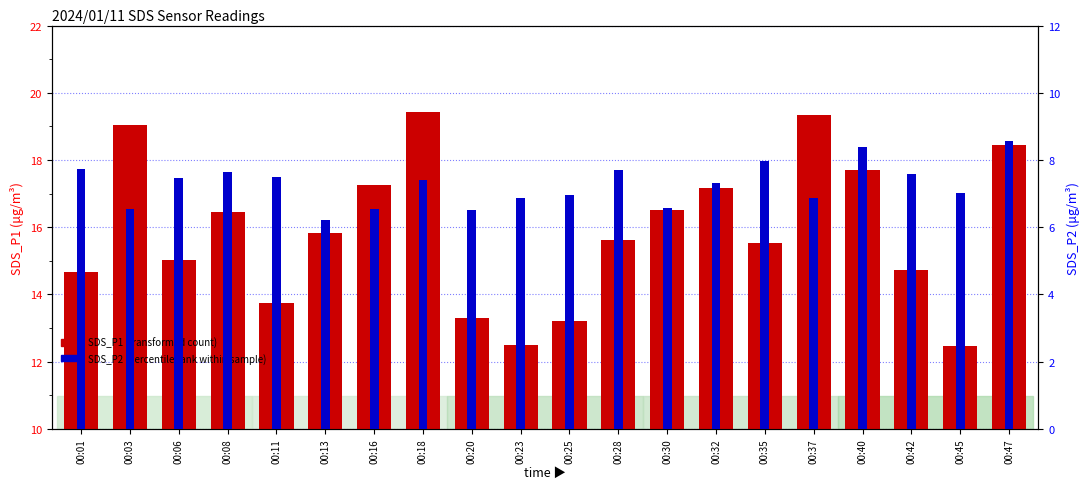

List the series in order of their peak value, highest first.

SDS_P1, SDS_P2